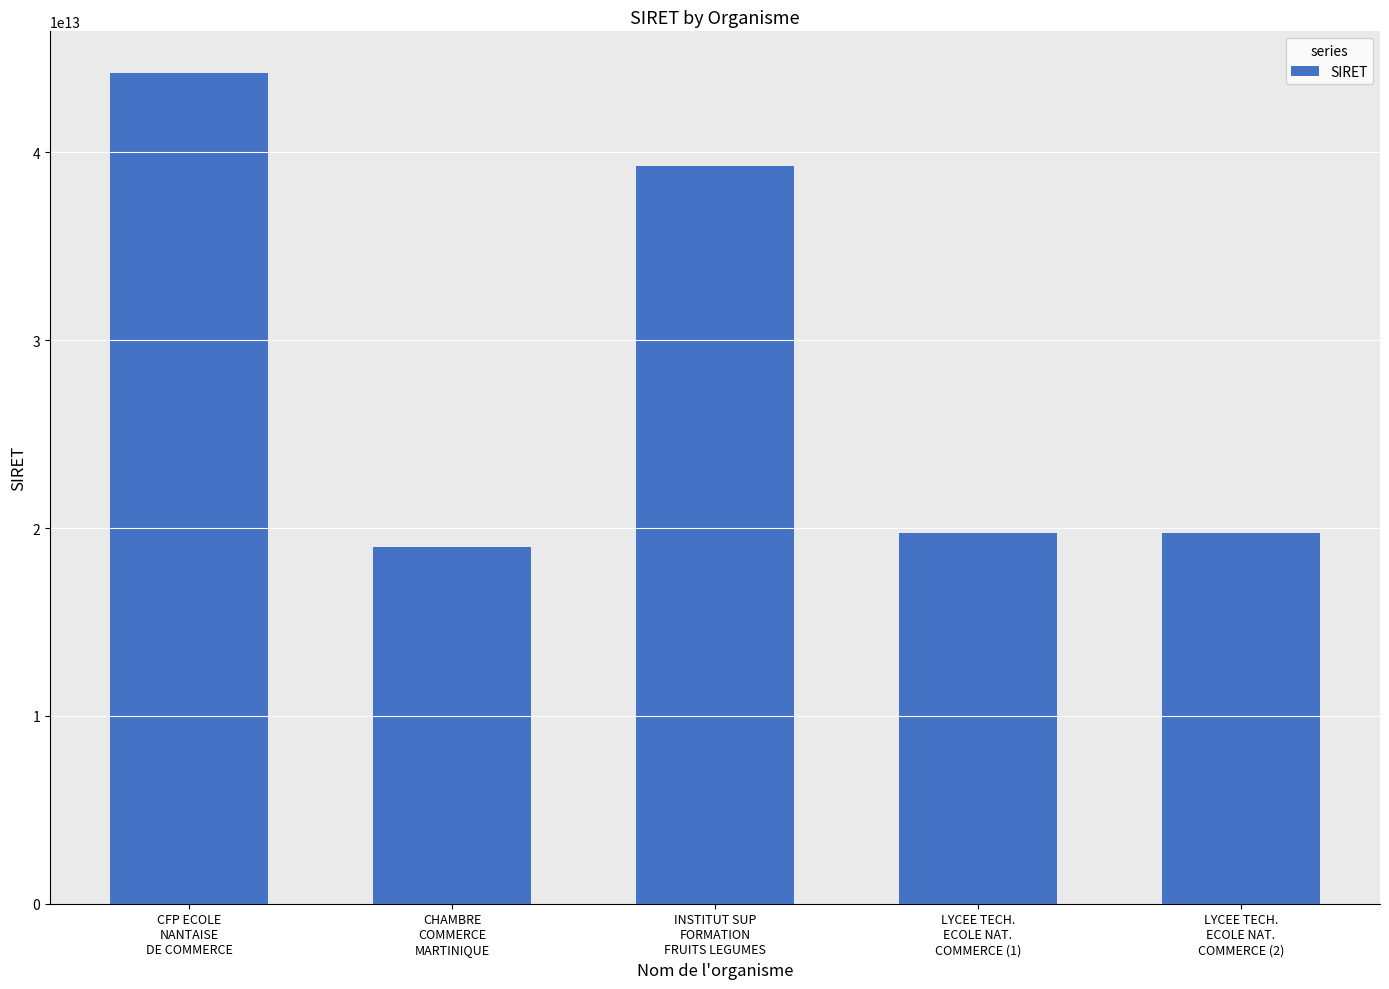

What is the difference between the second highest and second lowest values?

19531326600010